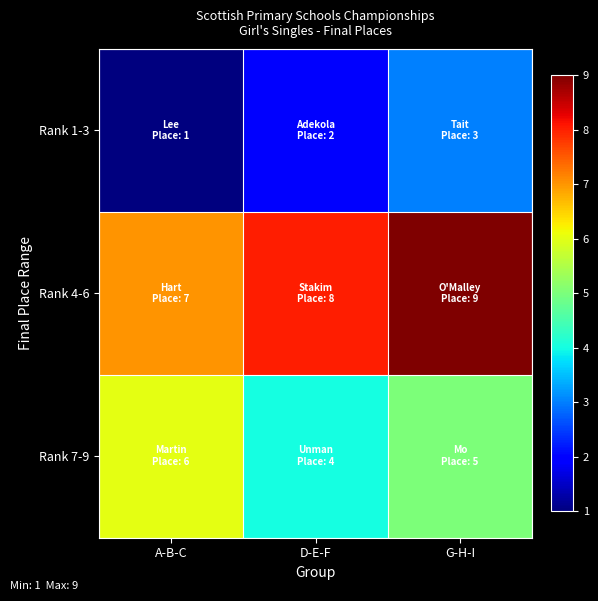

List the series in order of their peak value, highest first.

Rank 4-6, Rank 7-9, Rank 1-3